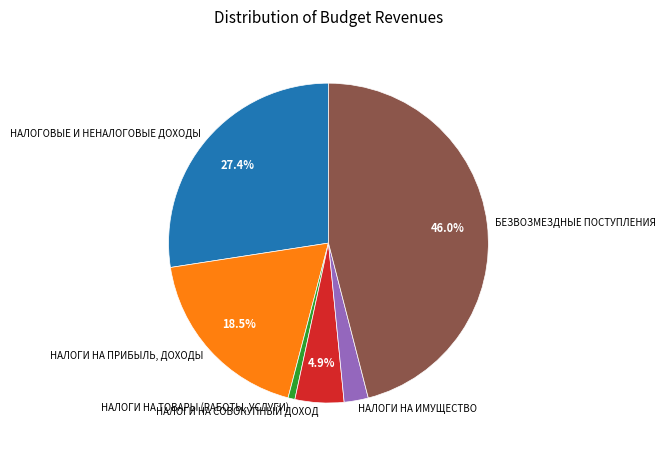

Is НАЛОГОВЫЕ И НЕНАЛОГОВЫЕ ДОХОДЫ the majority of the pie?

No